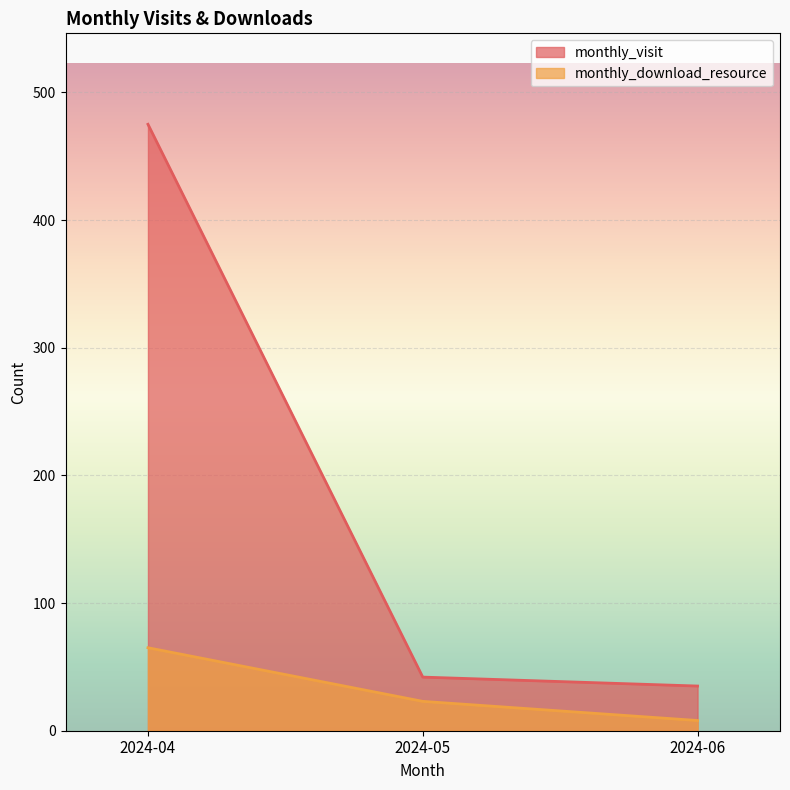

What is the greatest value displayed?

475